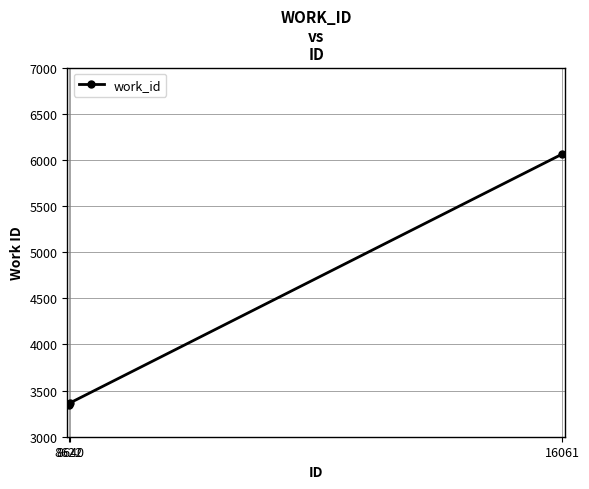

What is the smallest value displayed?

3349